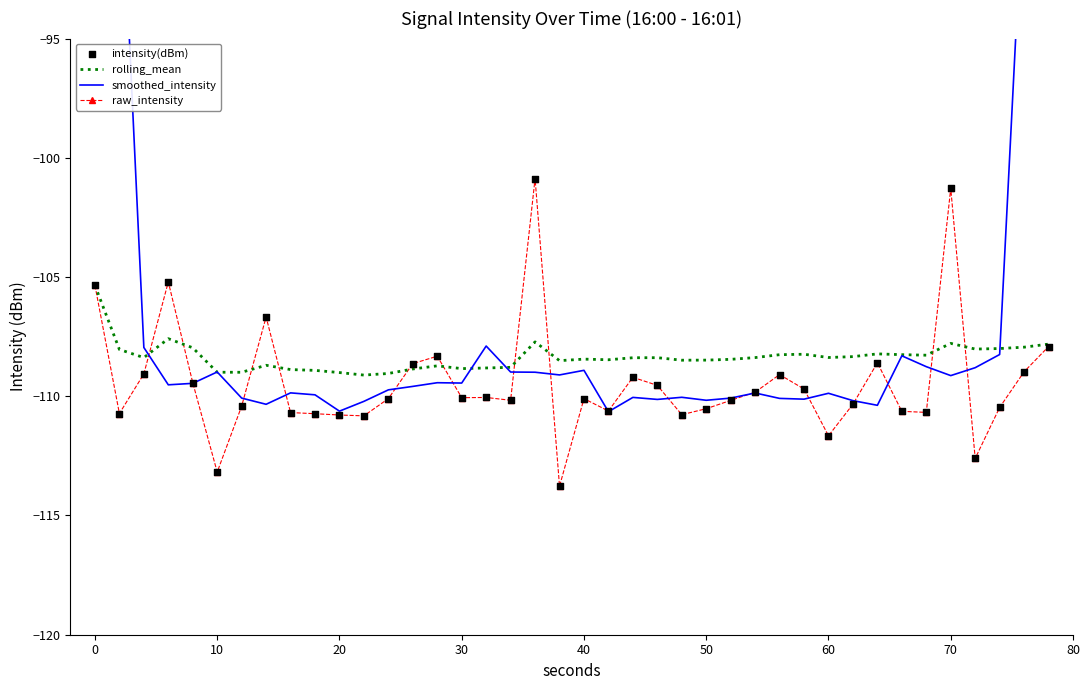

Which series has the widest spread of Y values?

smoothed_intensity